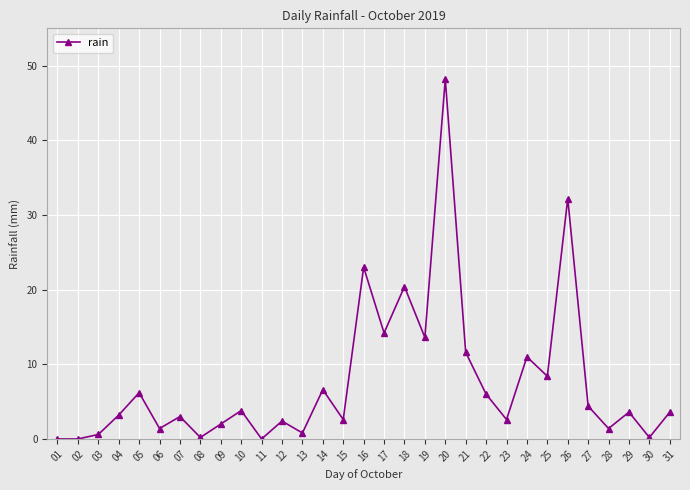

At which label is the value closest to 24?

16